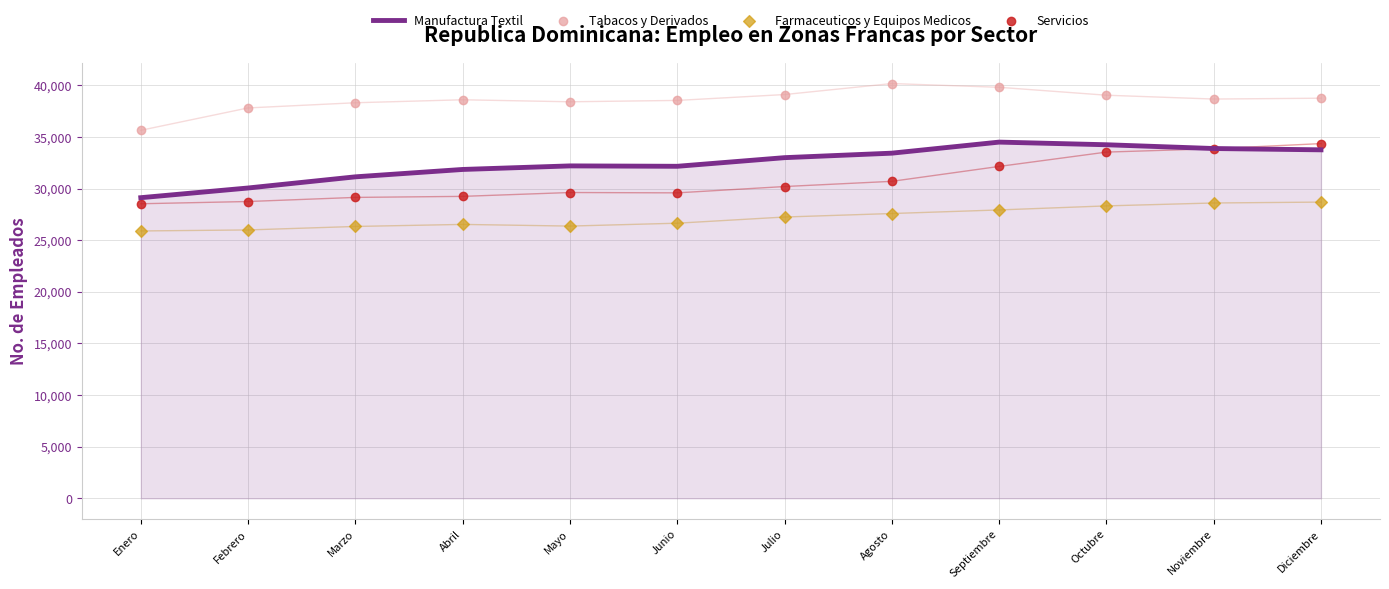

What are all the series names shown in the legend?

Manufactura Textil, Tabacos y Derivados, Farmaceuticos y Equipos Medicos, Servicios